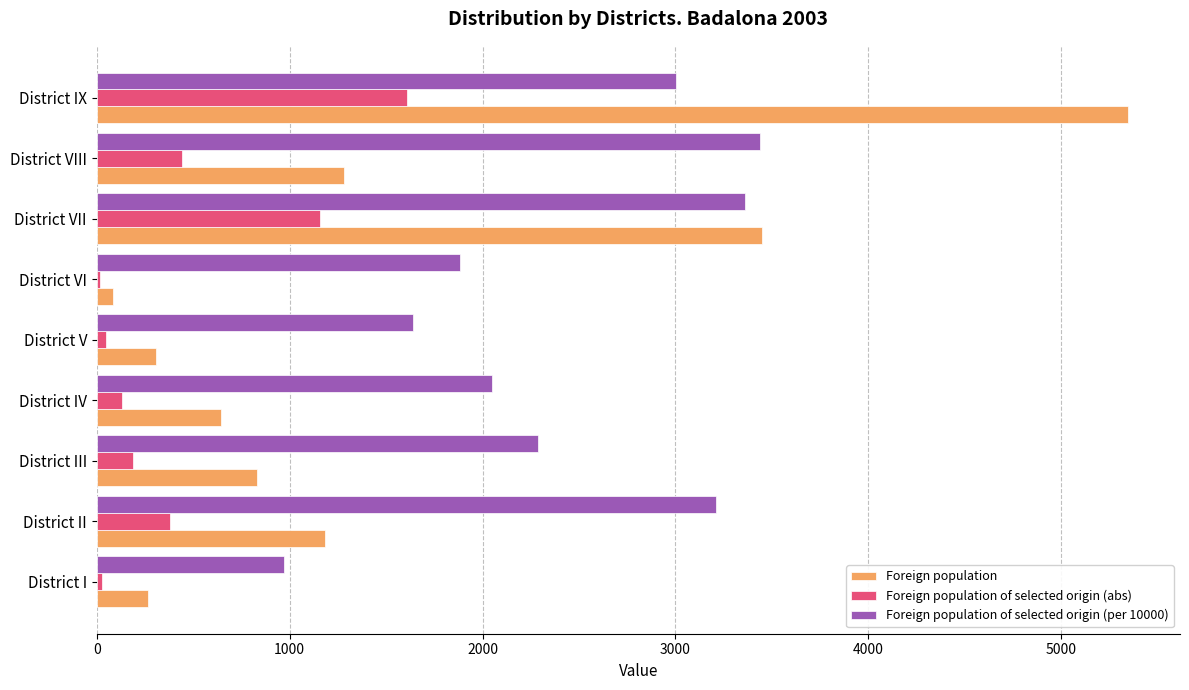

What is the greatest value displayed?

5348